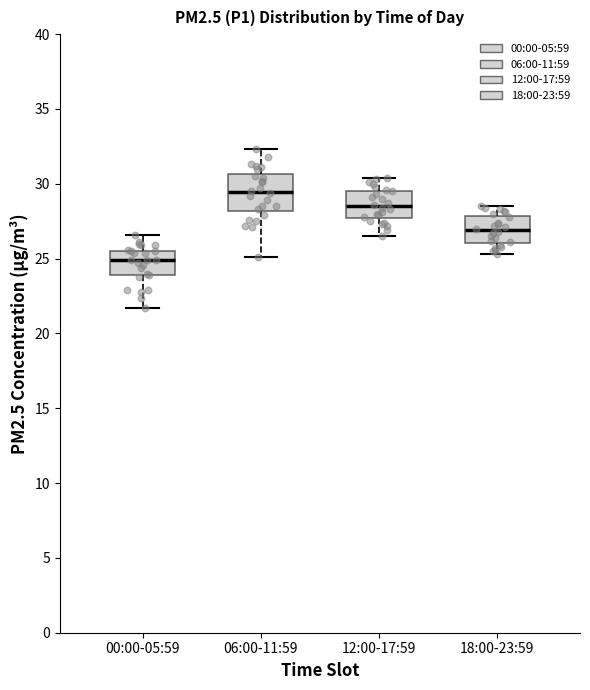

Which box has the highest median line?

06:00-11:59